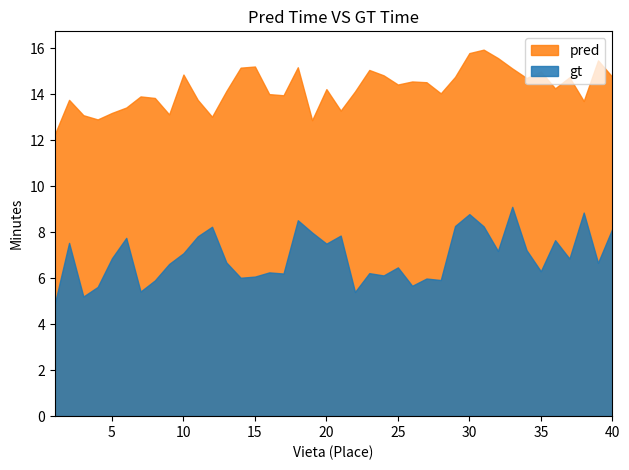

Which series has the largest total across all categories?

pred